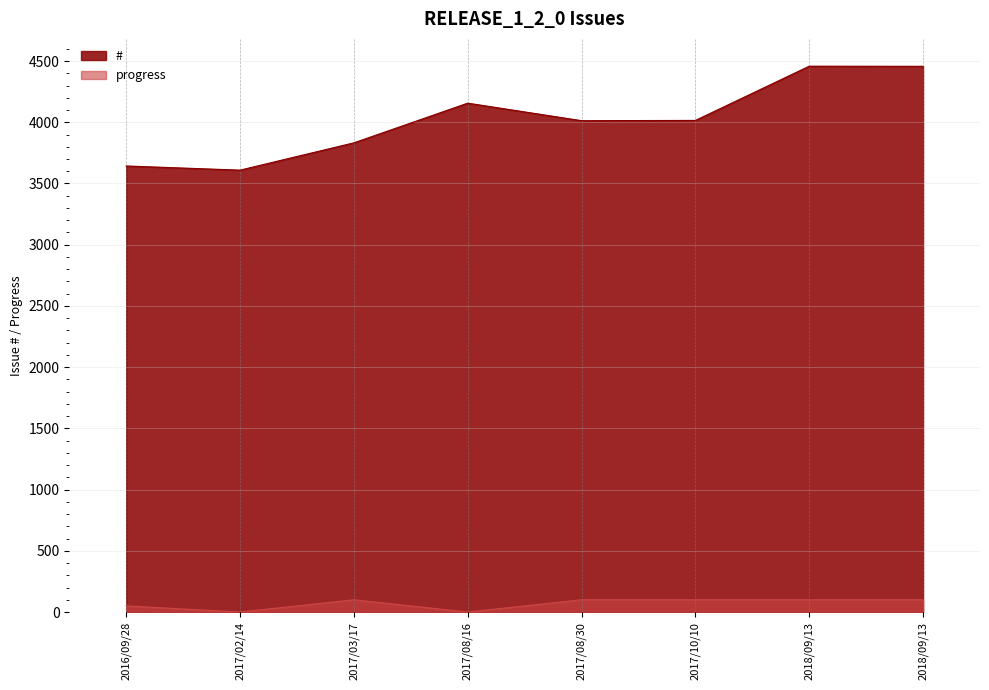

True or false: progress and # intersect in this chart.

False